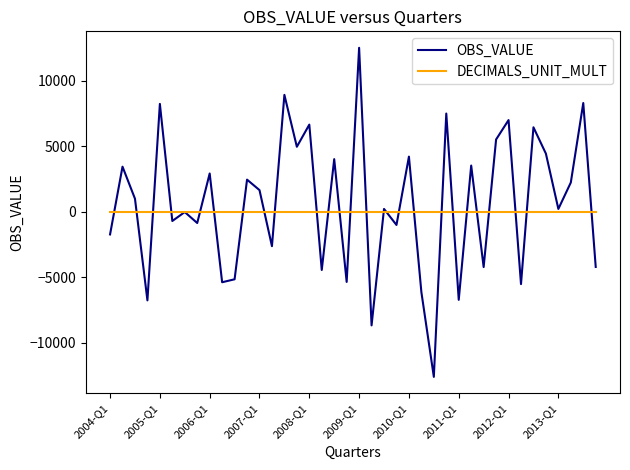

Rank the series by their maximum value, from lowest to highest.

DECIMALS_UNIT_MULT, OBS_VALUE